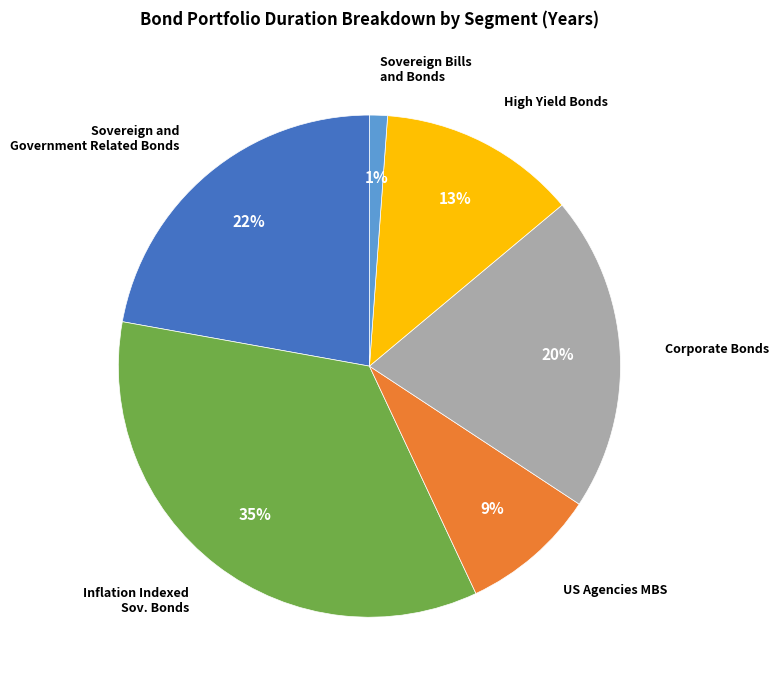

To the nearest percent, what portion does Corporate Bonds represent?

20%